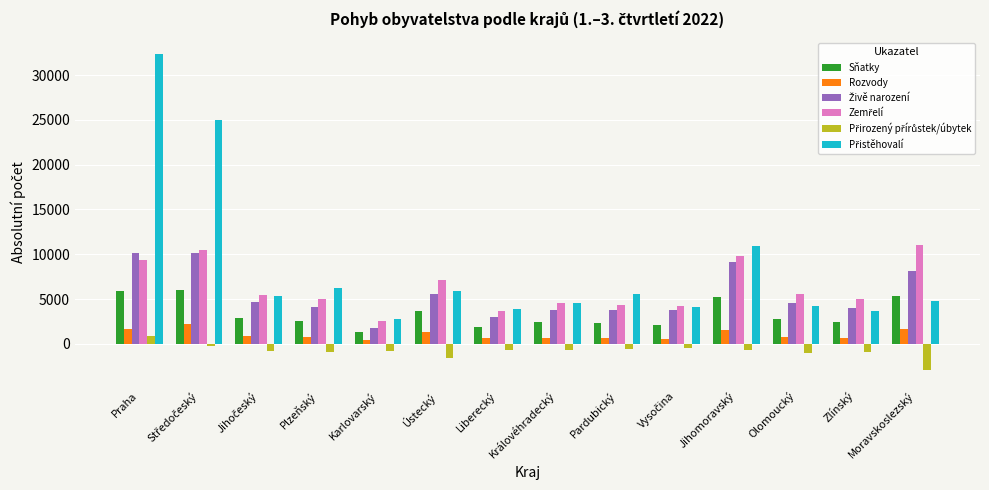

What is the average value of the Rozvody series?

1050